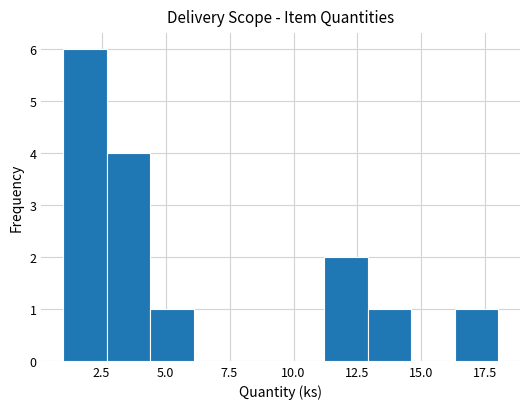

Read against the x-axis, roughly where is the centre of the tallest bar?

2.0